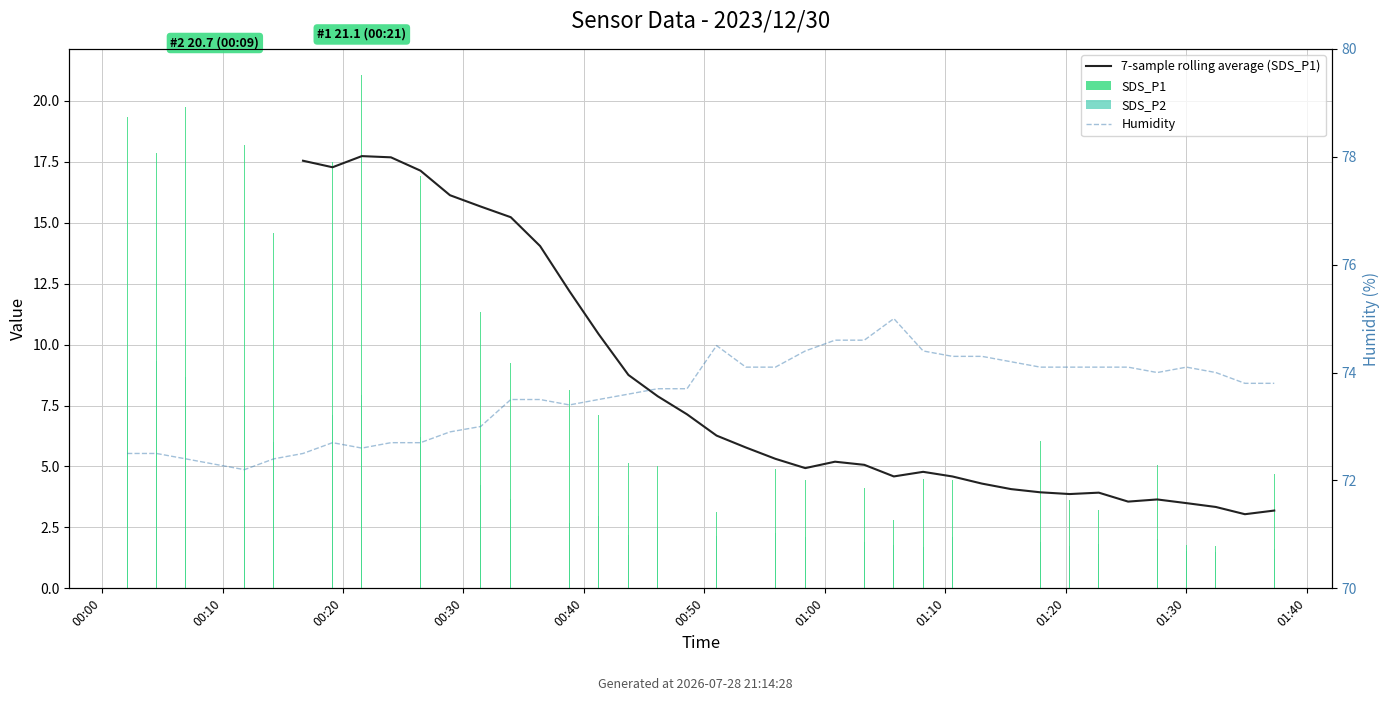

How many positive values does the 7-sample rolling average (SDS_P1) series have?

34